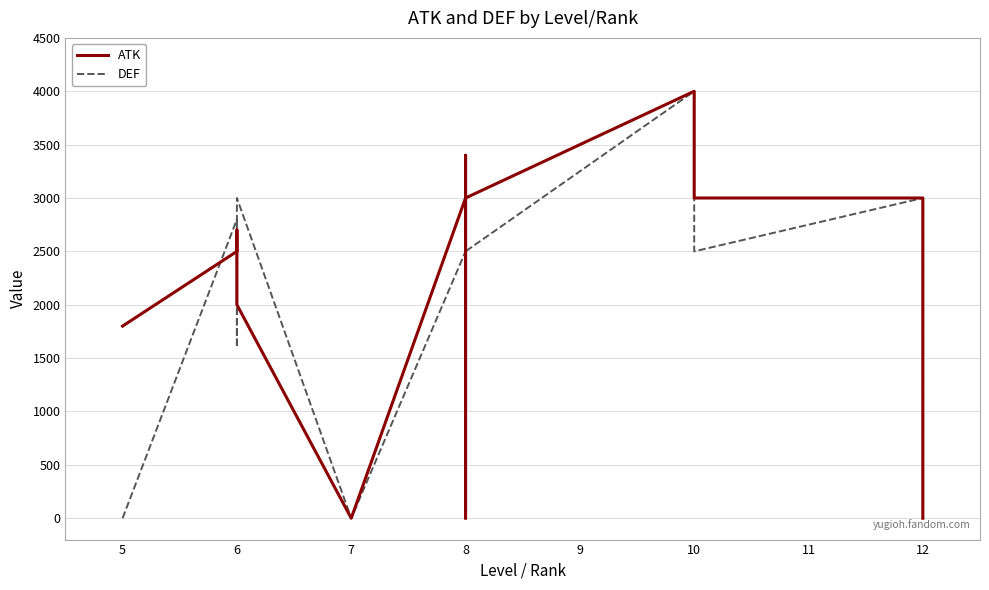

What is the difference between the maximum and second lowest values in the DEF series?

4000